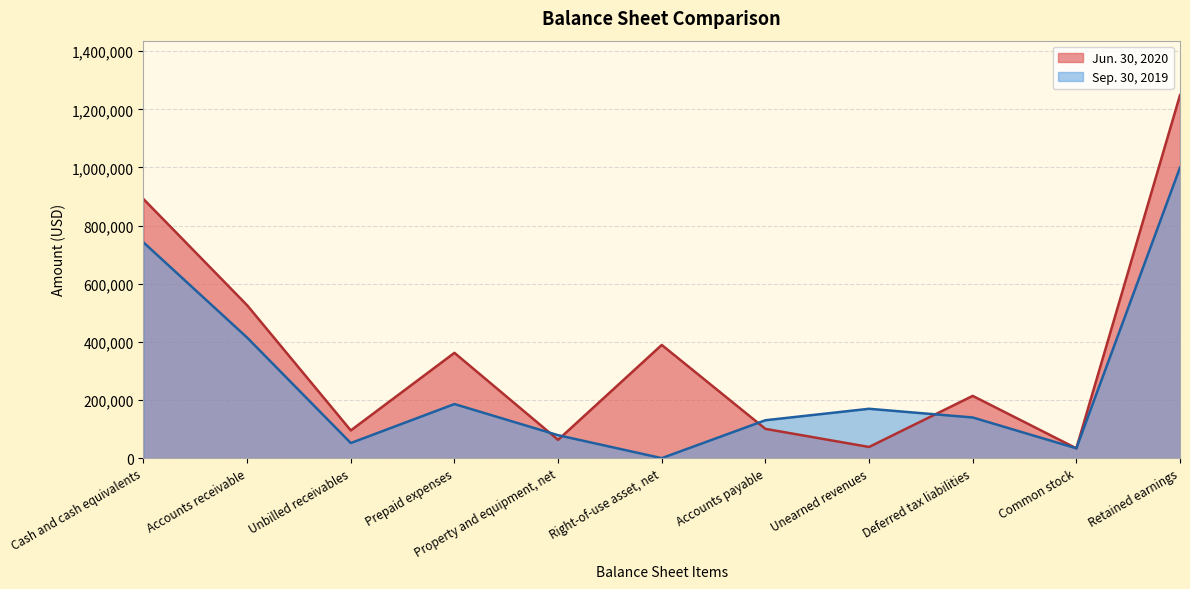

How many lines are shown in the chart?

2